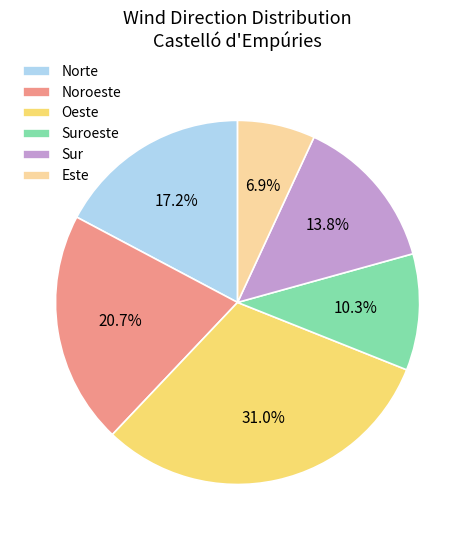

Which has a higher value, Oeste or Suroeste?

Oeste